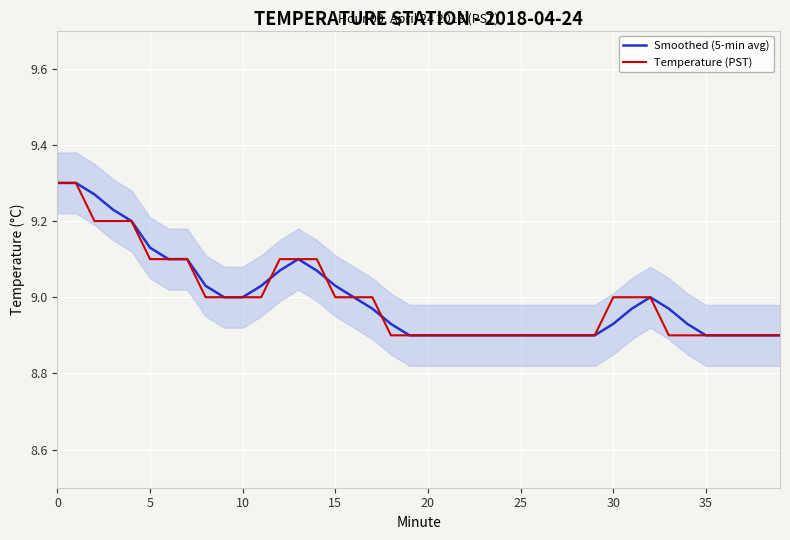

What is the value of the Smoothed (5-min avg) point at the 39th from the left?

8.9